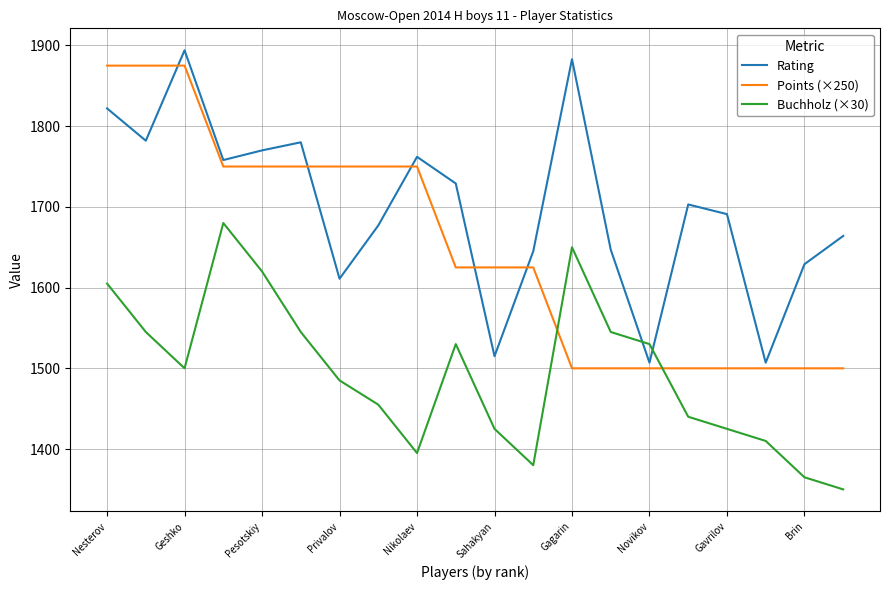

Rank the series by their average value, from highest to lowest.

Rating, Points (×250), Buchholz (×30)